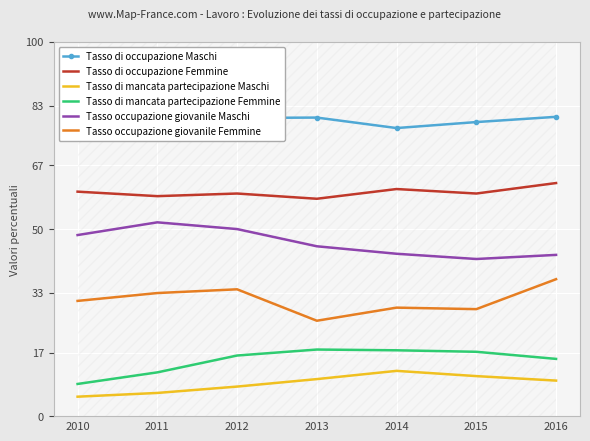

Which has a higher value, 2011 or 2016?

2011